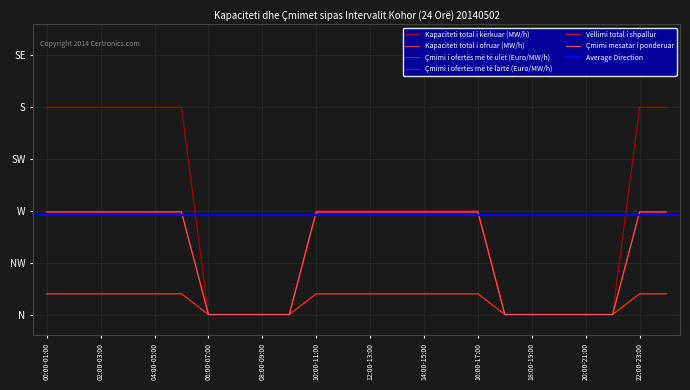

At which category is the sum across all series the highest?

00:00-01:00